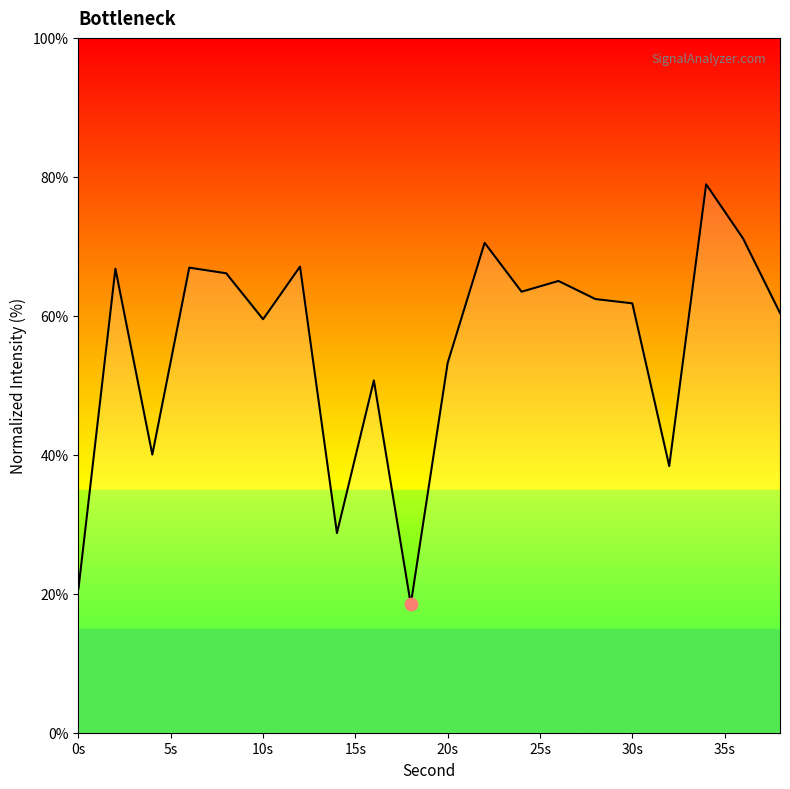

What is the maximum value shown in the chart?

78.9